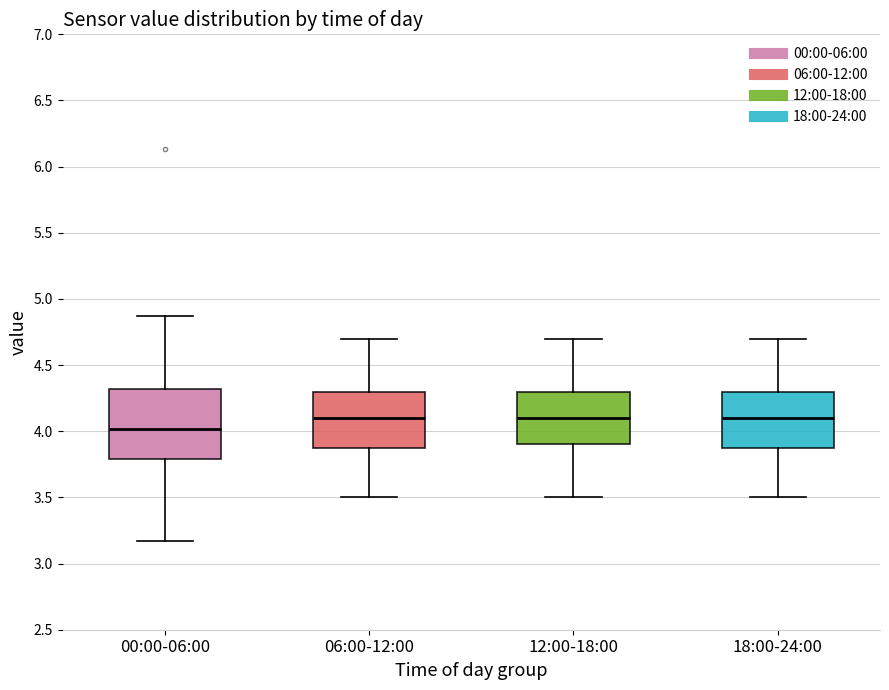

Where is the lower edge of the box for 18:00-24:00 on the y-axis? The values are not printed on the chart, so give them approximately, as read against the axis.

3.90